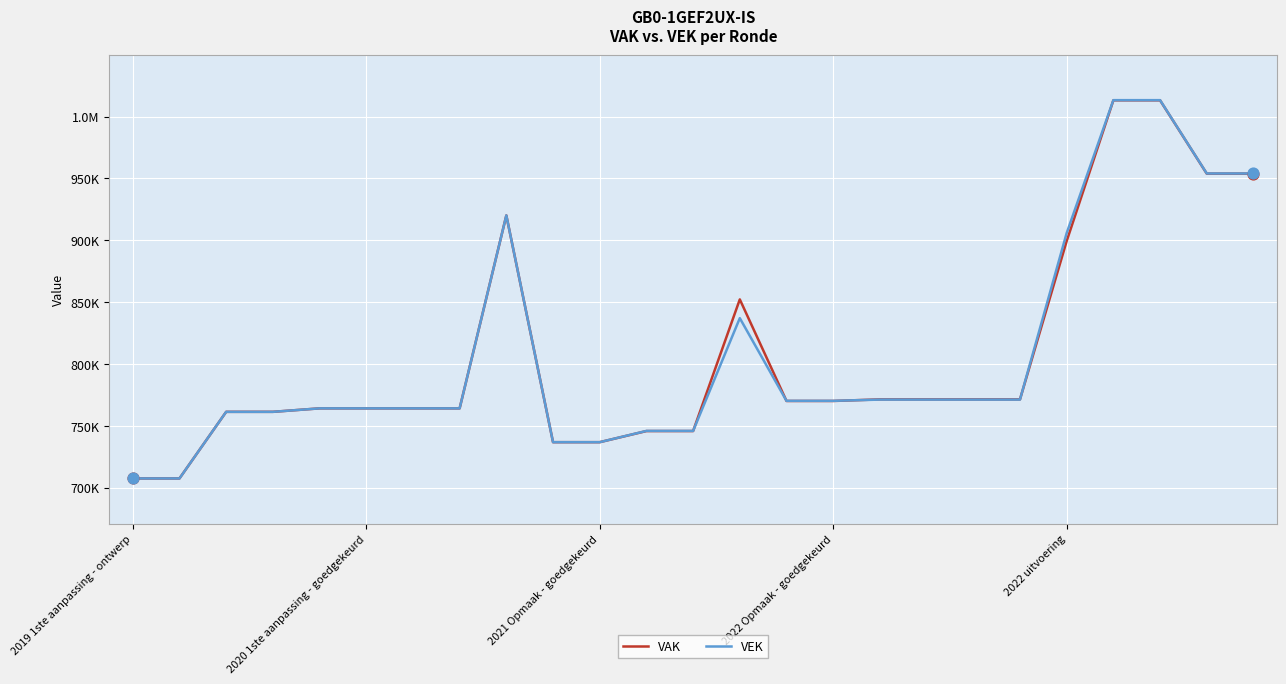

At which category is the sum across all series the highest?

21